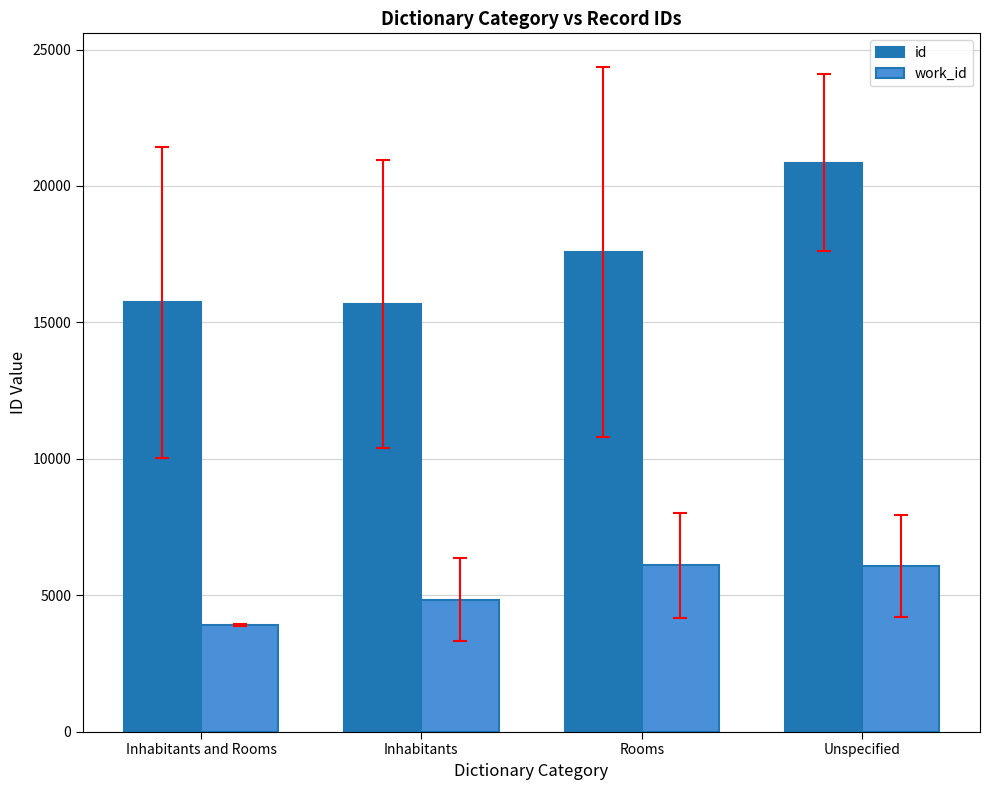

What is the average value of the id series?

17455.7